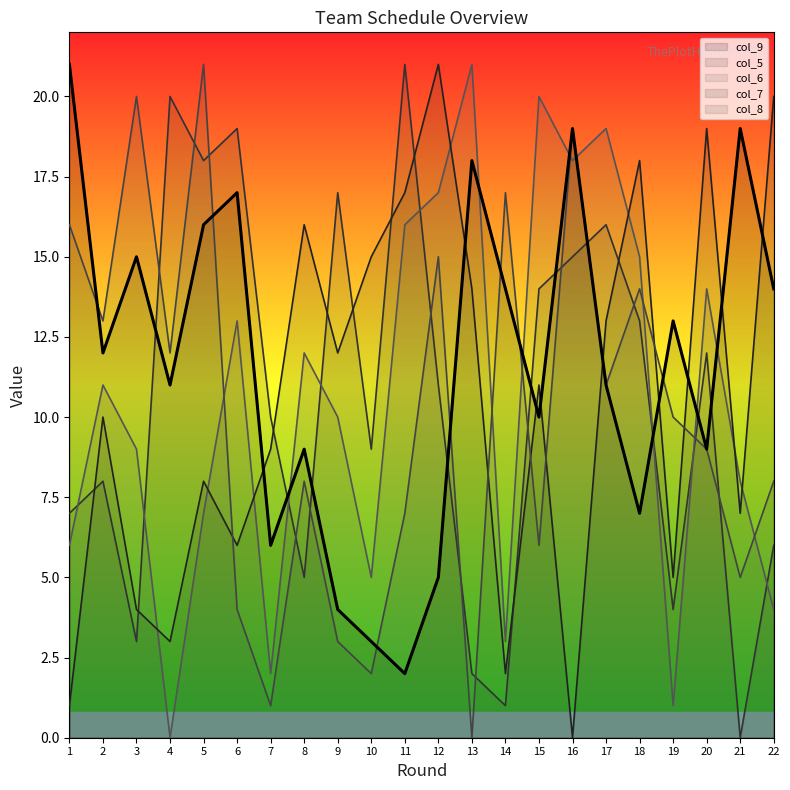

How many lines are shown in the chart?

5